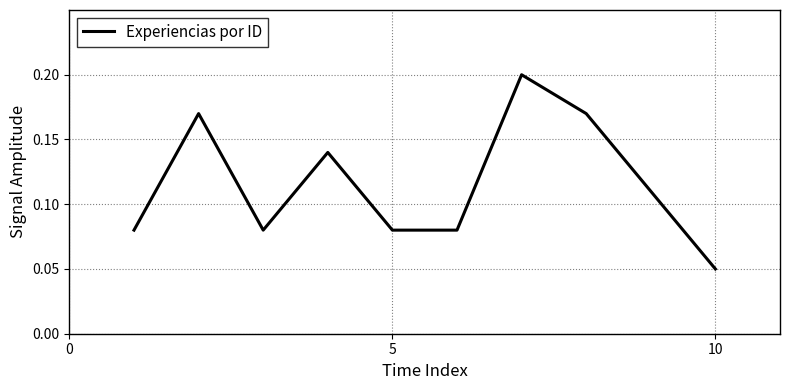

At which category does the chart reach its minimum across all series?

10